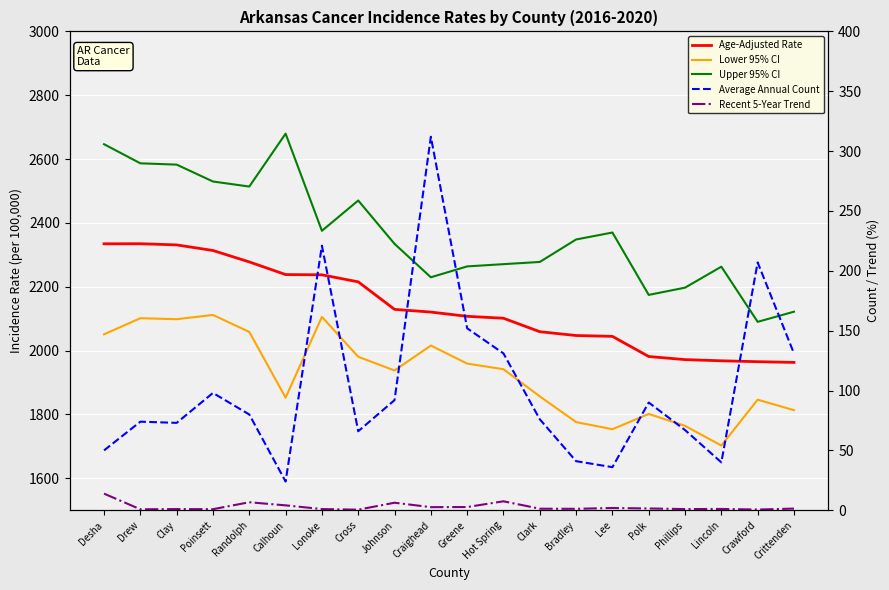

How many values in the Average Annual Count series are below 80?

10